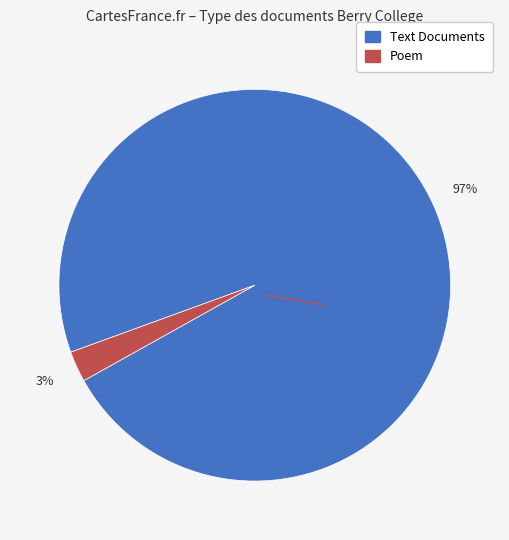

To the nearest percent, what is the average slice percentage?

50%